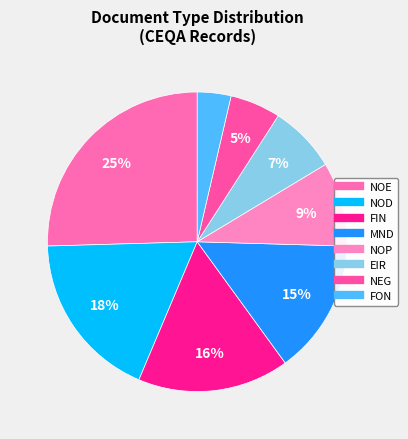

Between NEG and NOD, which is larger?

NOD